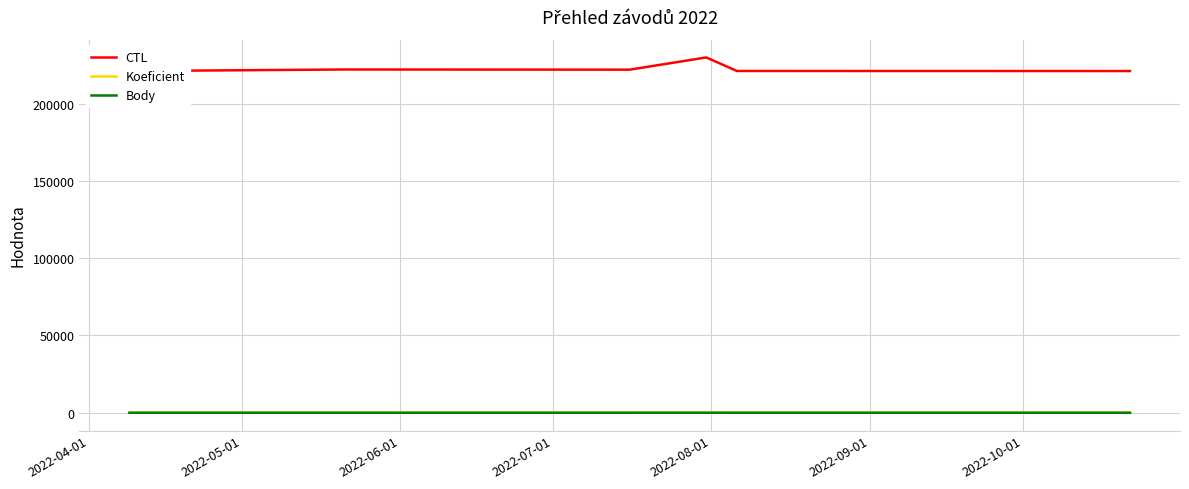

Rank the series by their maximum value, from lowest to highest.

Koeficient, Body, CTL